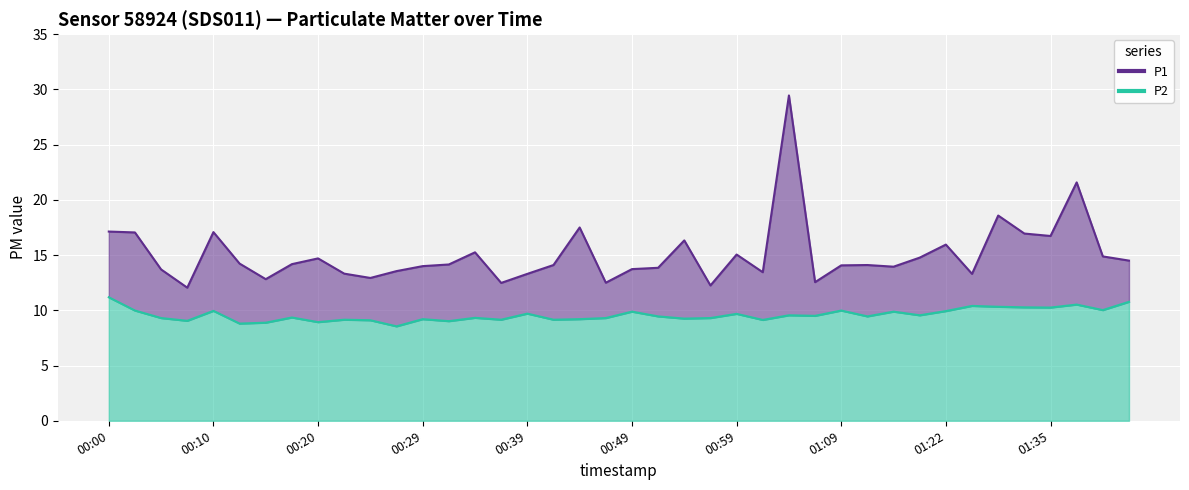

Which series has the largest total across all categories?

P1